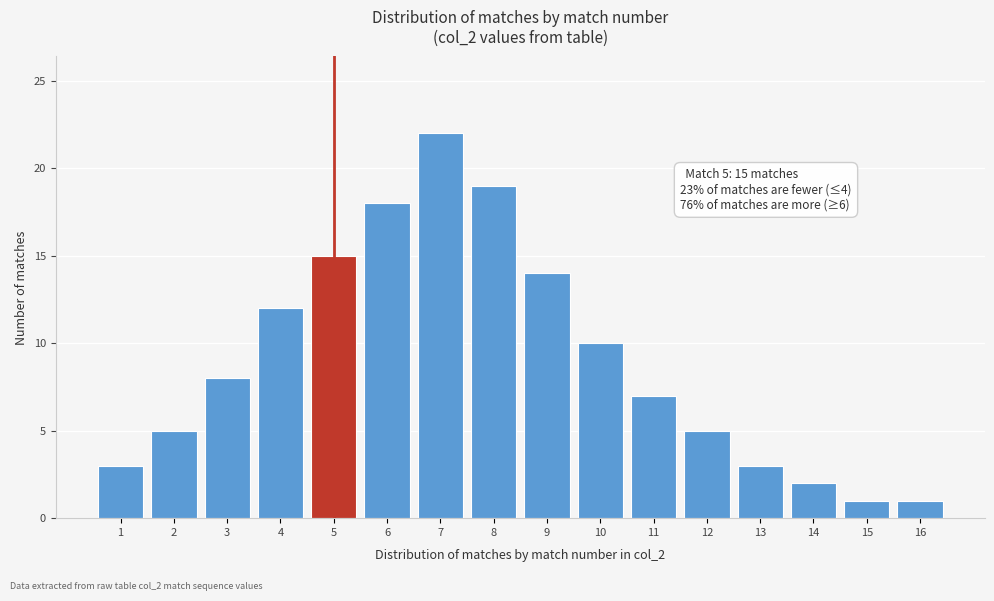

Reading left to right, extract all data points from this chart.

1=3	2=5	3=8	4=12	5=15	6=18	7=22	8=19	9=14	10=10	11=7	12=5	13=3	14=2	15=1	16=1